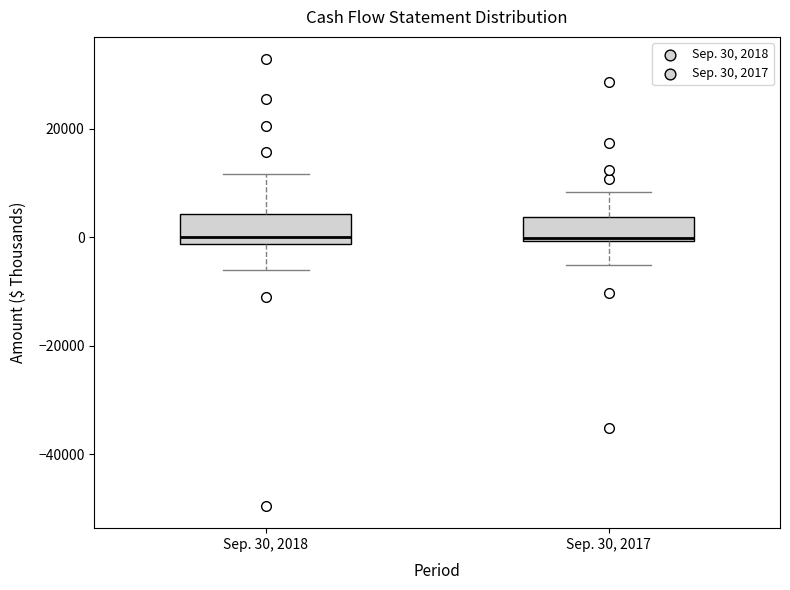

Reading left to right, read every box against the y-axis: the position of its median line, the range the box covers, and the ends of its whiskers. The values are not printed on the chart, so give them approximately, as read against the axis.

Sep. 30, 2018: median 0, box -2000 to 4000, whiskers -6000 to 12000
Sep. 30, 2017: median 0, box 0 to 4000, whiskers -6000 to 8000